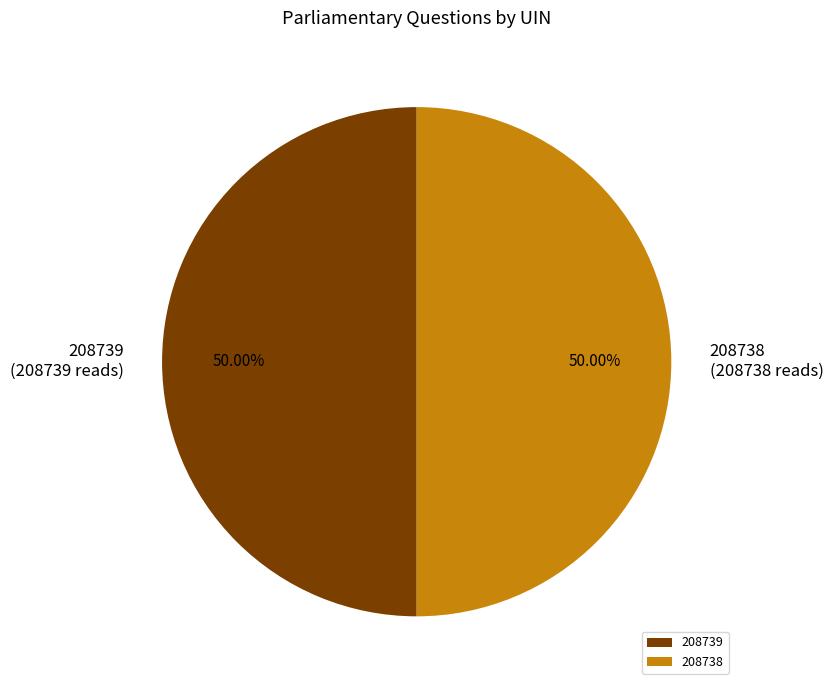

True or false: 208739 accounts for 50% of the total.

True